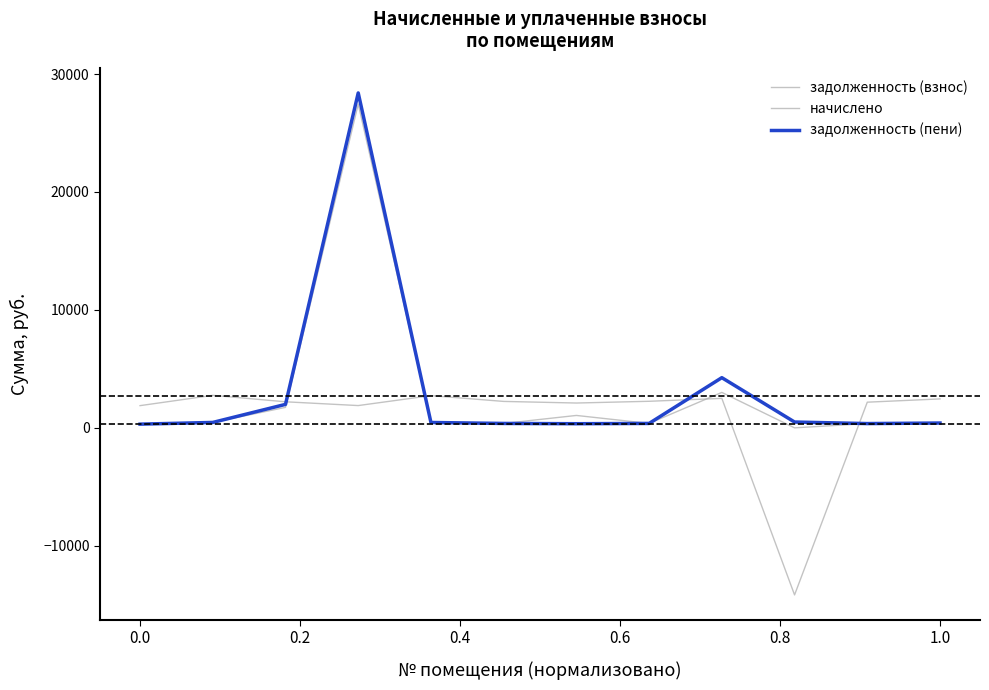

What is the difference between the maximum and minimum values in the задолженность (взнос) series?

27454.8